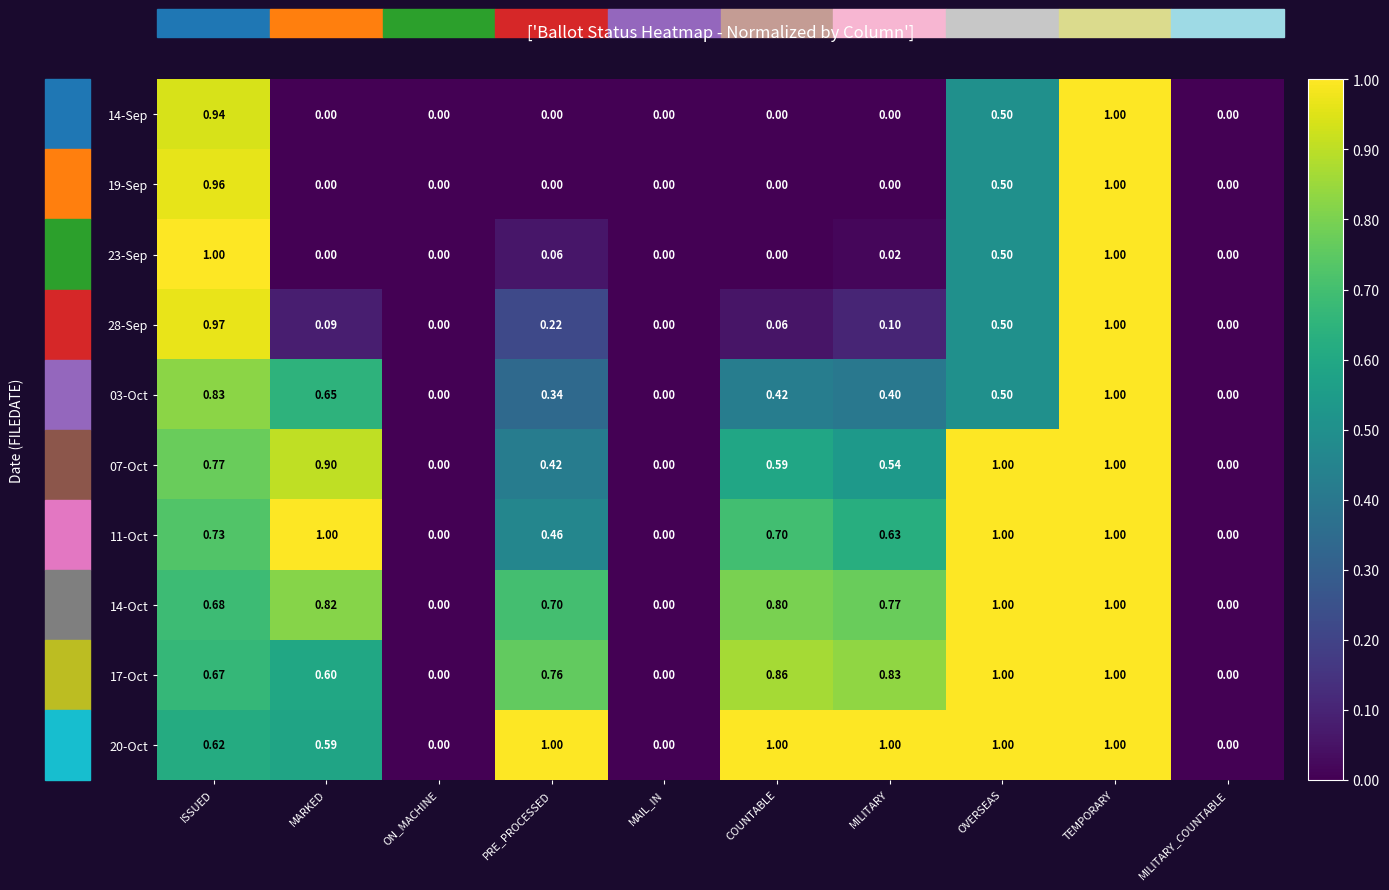

At which category is the sum across all series the highest?

TEMPORARY